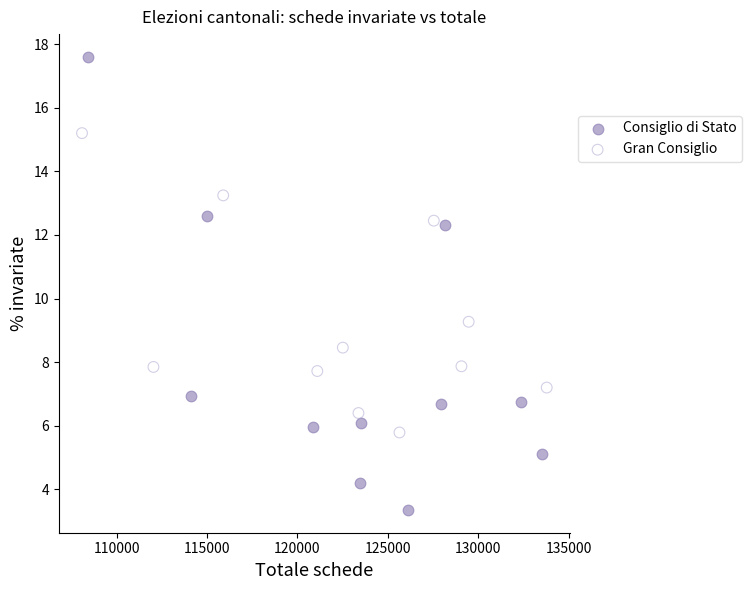

Which series reaches the maximum Y coordinate?

Consiglio di Stato